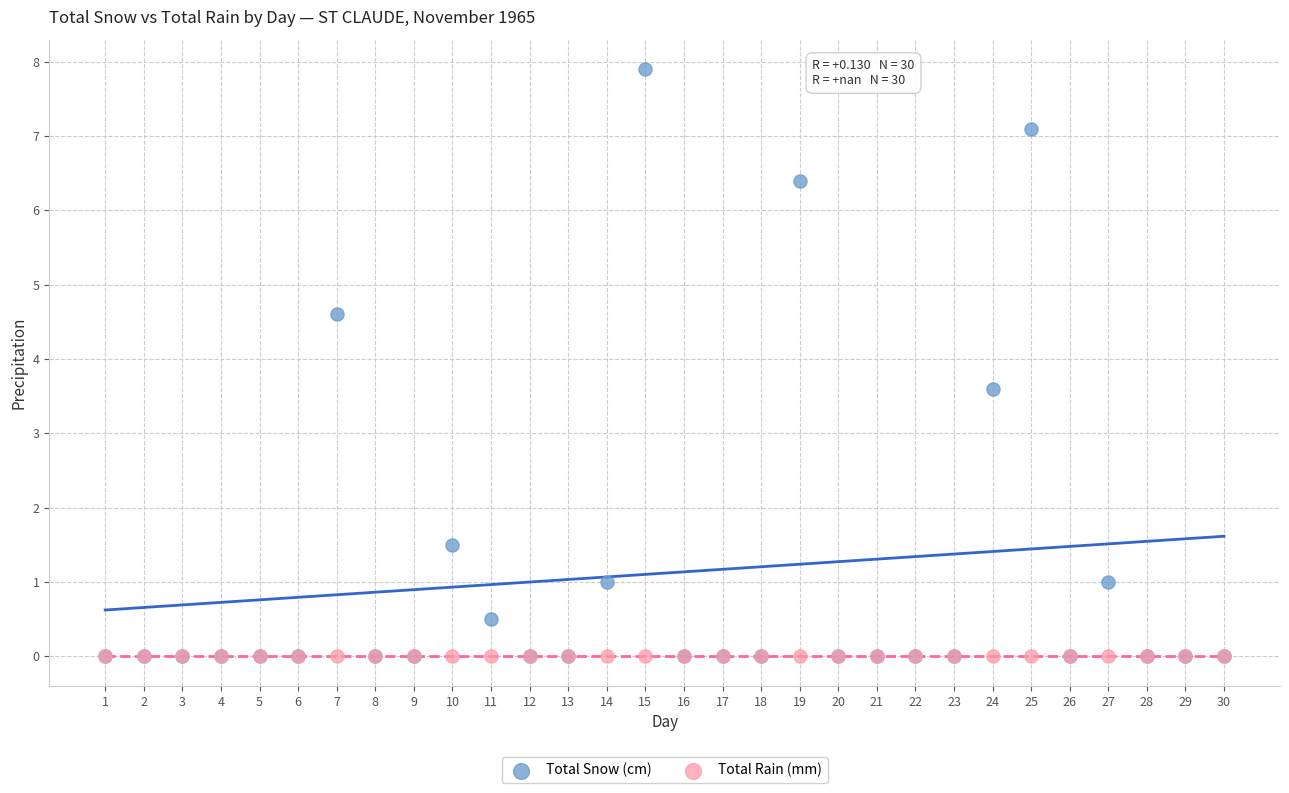

Across all series, what Y value is closest to 3?

3.6